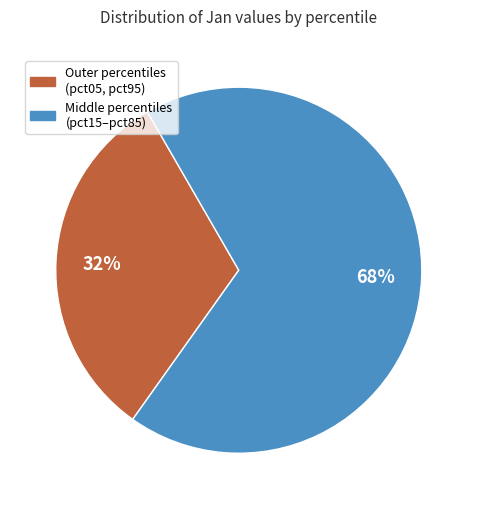

Does any single category account for the majority?

Yes